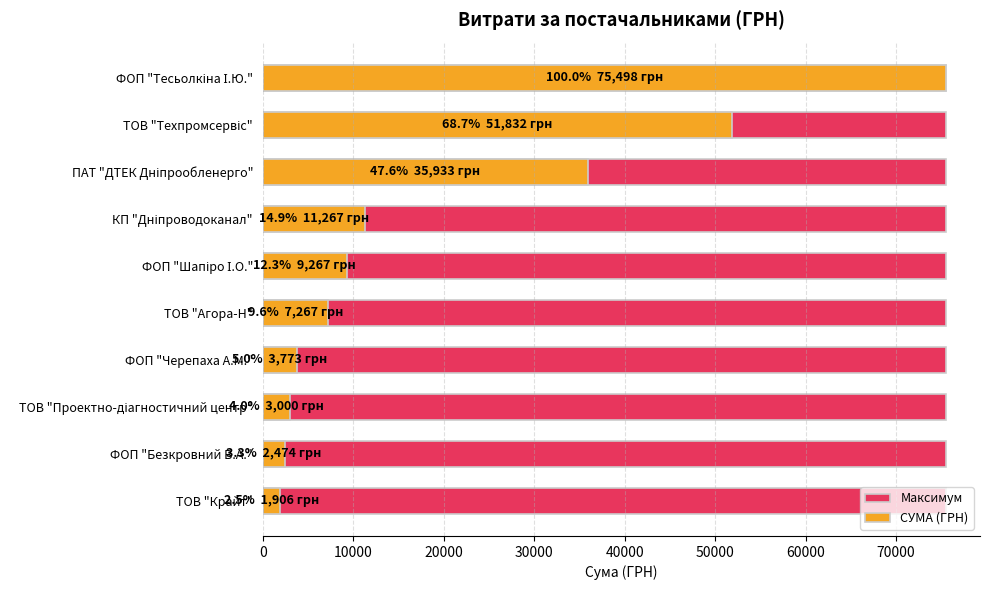

Rank the series at 10000 from lowest to highest value.

Максимум, СУМА (ГРН)